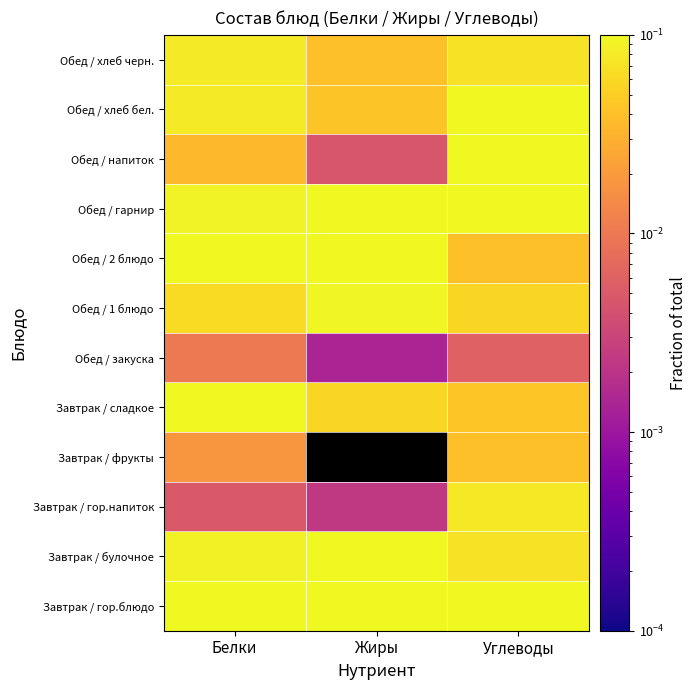

What is the spread (max minus min) of values at Углеводы?

0.2